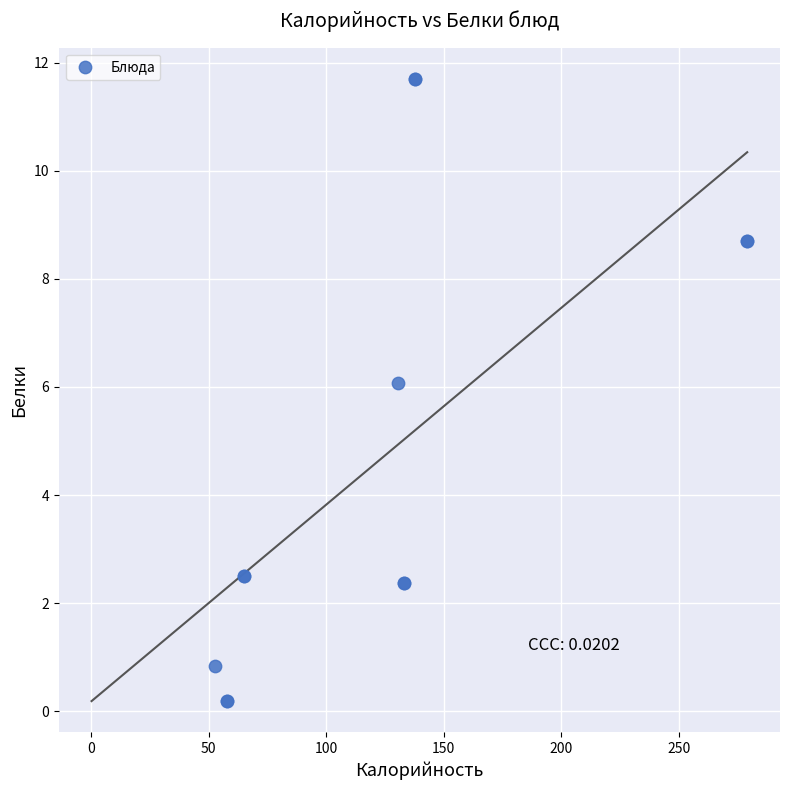

What Y value in the scatter plot is closest to 5?

6.1